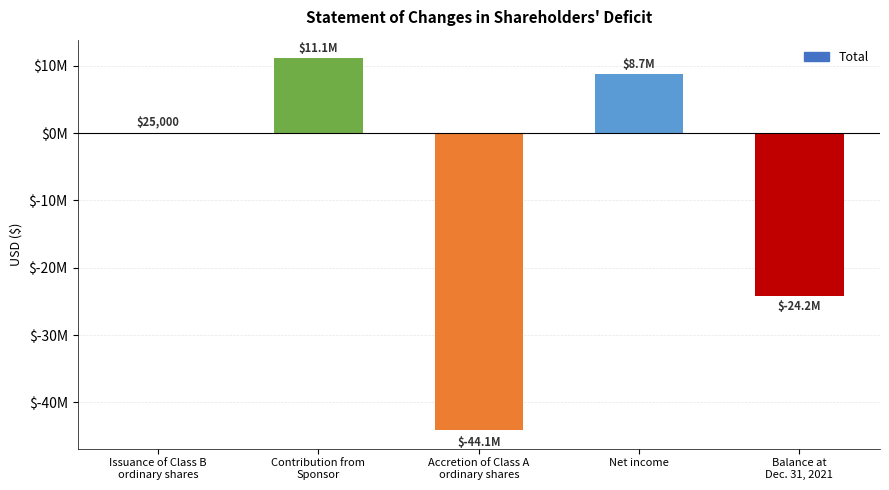

Count the number of data series in this chart.

1